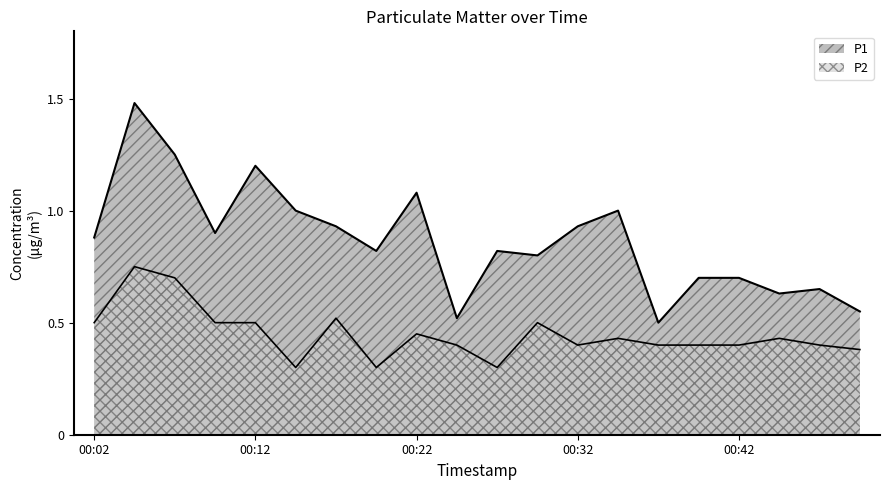

True or false: P2 and P1 intersect in this chart.

False